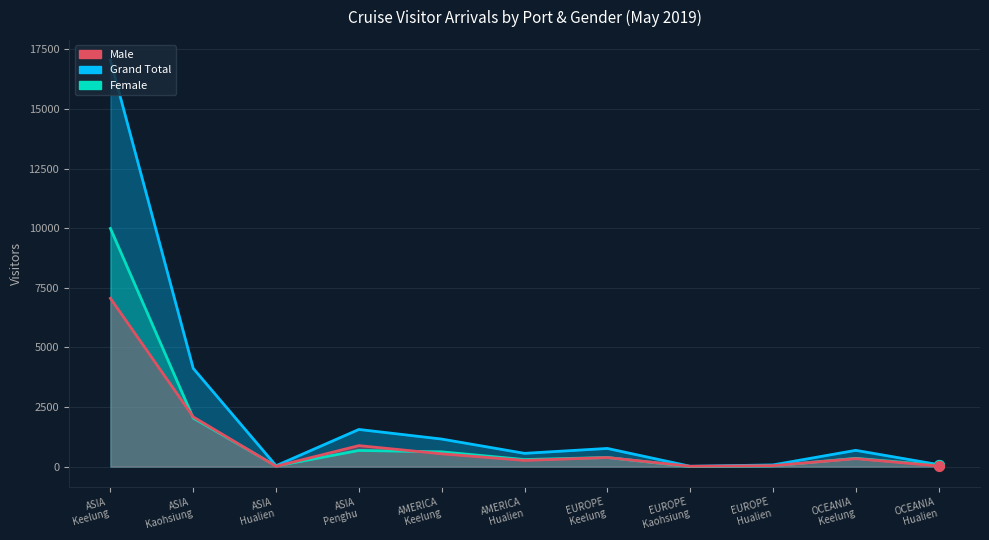

What are all the series names shown in the legend?

Male, Female, Grand Total